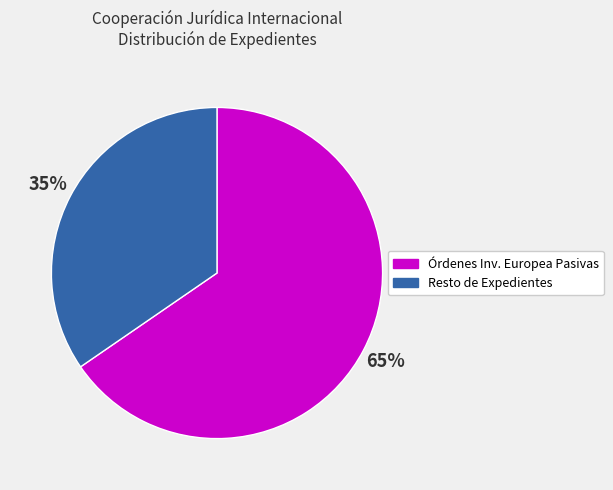

Does any single category account for the majority?

Yes